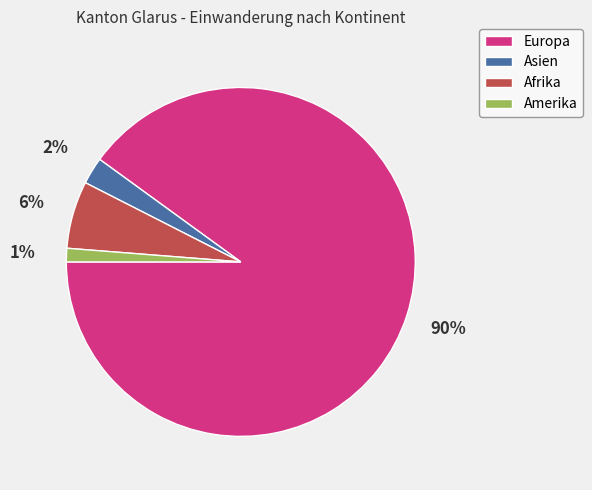

To the nearest percent, what is the difference between the Amerika and Asien slice percentages?

1%